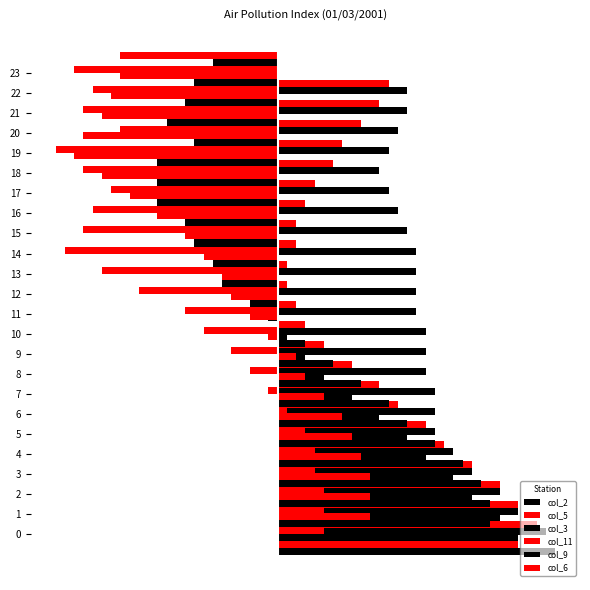

Reading left to right, list all the values displayed in this chart.

col_2: 30	29	26	24	21	19	17	17	17	16	16	16	15	15	15	15	14	13	12	11	12	13	14	14
col_5: 26	28	26	24	21	18	16	13	11	8	5	3	2	1	1	2	2	3	4	6	7	9	11	12
col_3: 26	24	21	19	16	14	11	8	5	3	1	-1	-3	-4	-5	-6	-7	-7	-8	-8	-7	-7	-8	-8
col_11: 5	5	5	4	4	3	1	-1	-3	-5	-8	-10	-15	-19	-23	-21	-20	-18	-21	-24	-17	-21	-20	-22
col_9: 23	23	22	20	17	14	12	9	6	3	0	-3	-6	-7	-9	-10	-13	-13	-13	-9	-12	-10	-9	-7
col_6: 10	10	10	9	8	7	5	3	2	-1	-3	-5	-6	-8	-10	-13	-16	-19	-22	-21	-19	-18	-17	-17